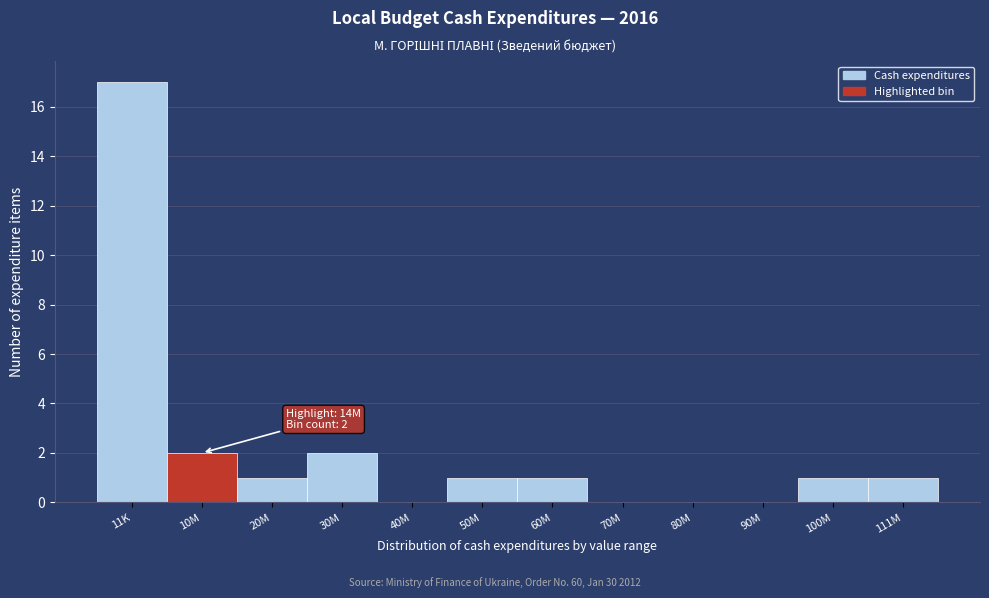

Reading right to left, what are all the values shown in this chart?

111M=1	100M=1	90M=0	80M=0	70M=0	60M=1	50M=1	40M=0	30M=2	20M=1	10M=2	11K=17